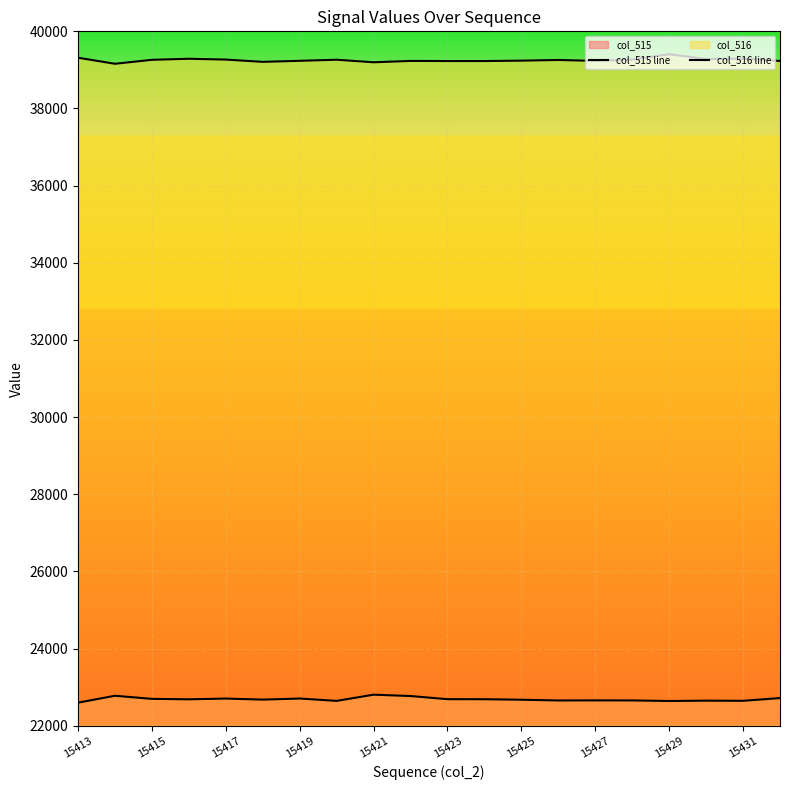

How many categories are shown in the chart?

20